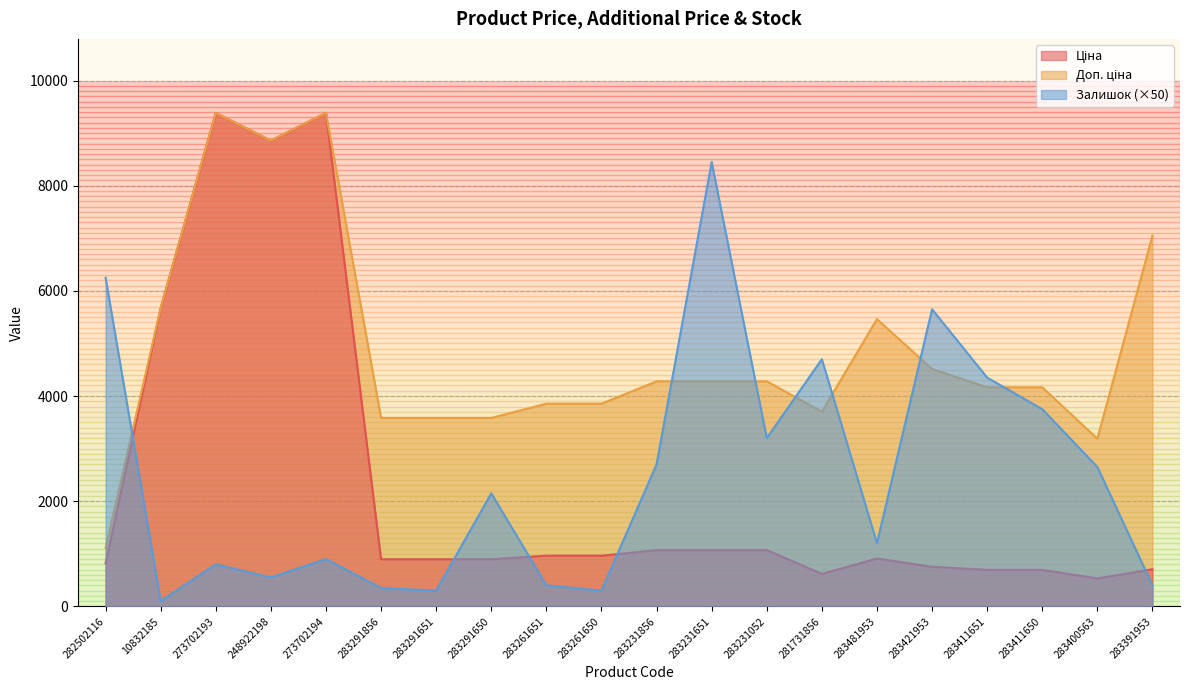

List the series in order of their peak value, lowest first.

Залишок, Ціна, Доп. ціна